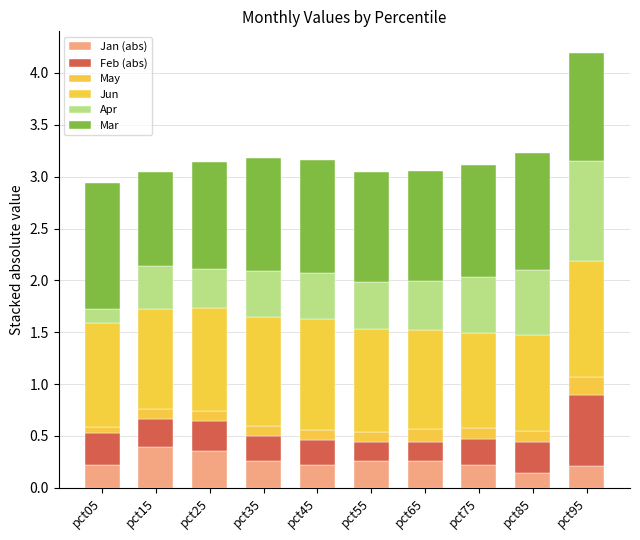

How many data points does each series have?

10